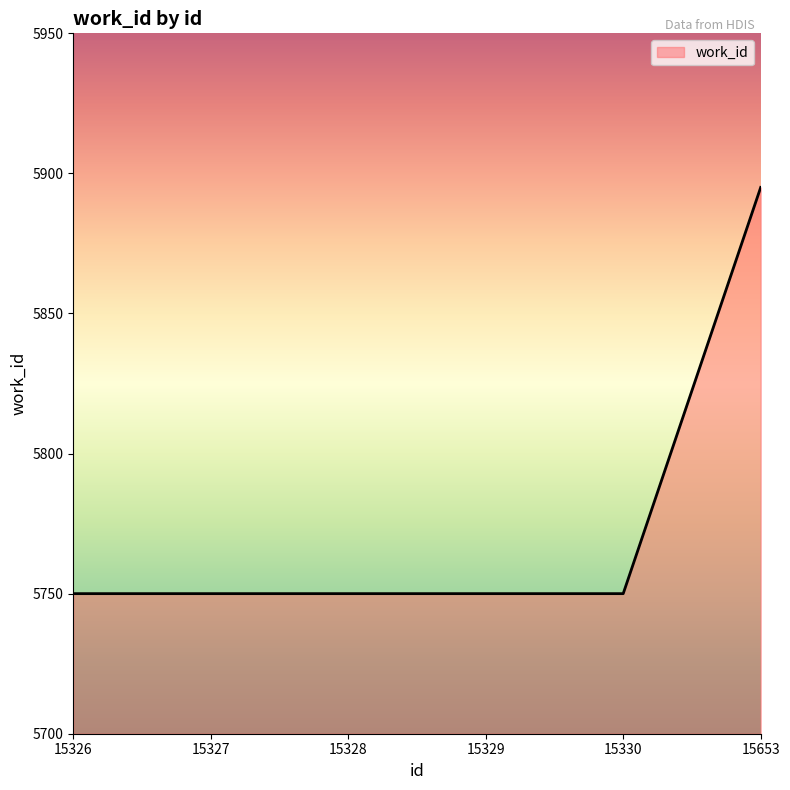

What is the smallest value displayed?

5750